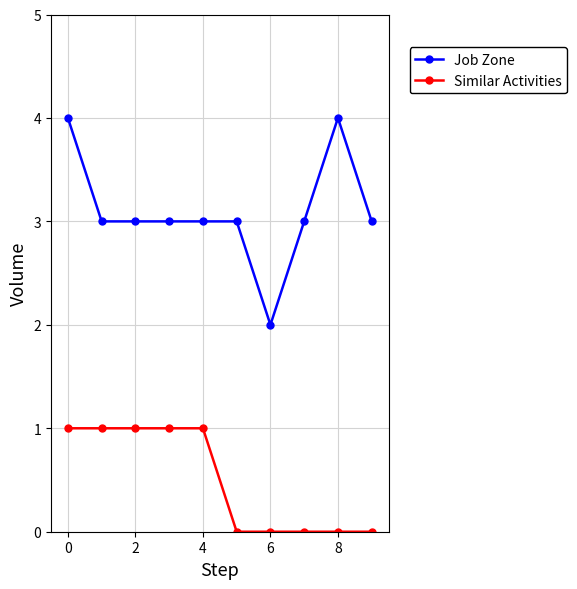

What is the value of the Similar Activities point at the 5th from the left?

1